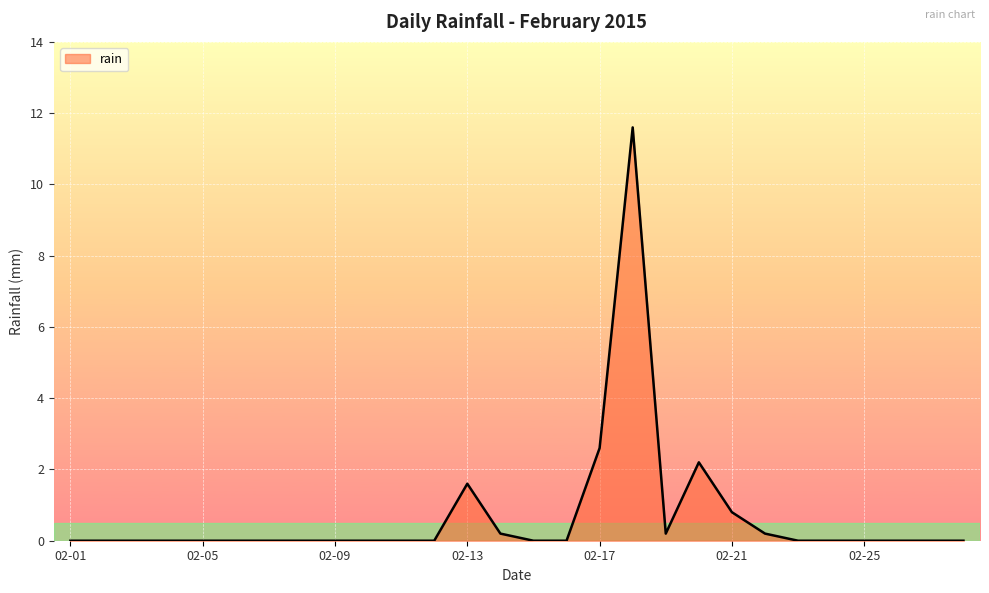

What is the sum of all values?

19.4